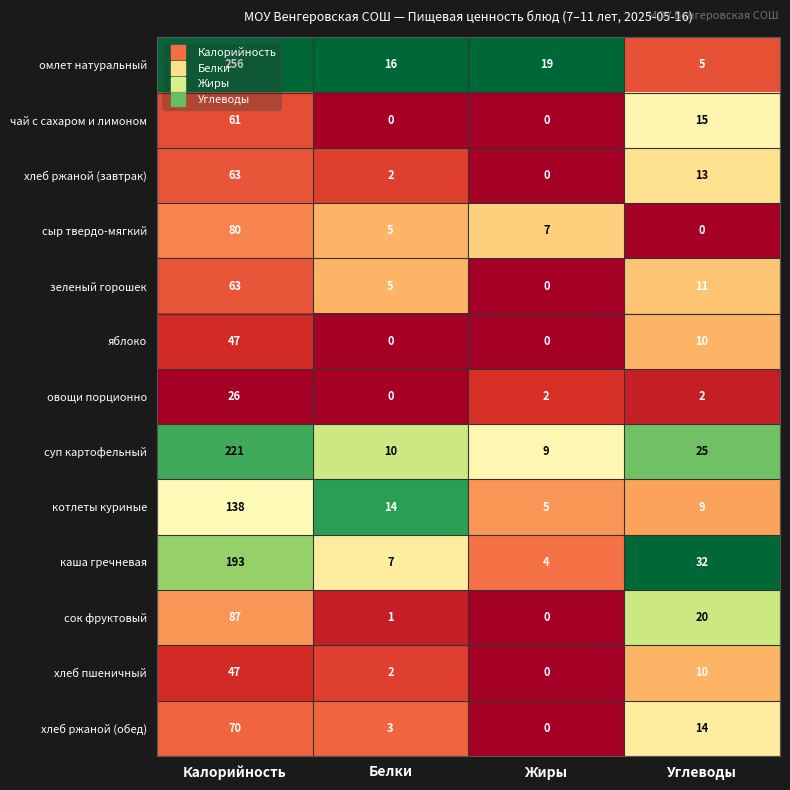

How many distinct data groups are displayed?

13